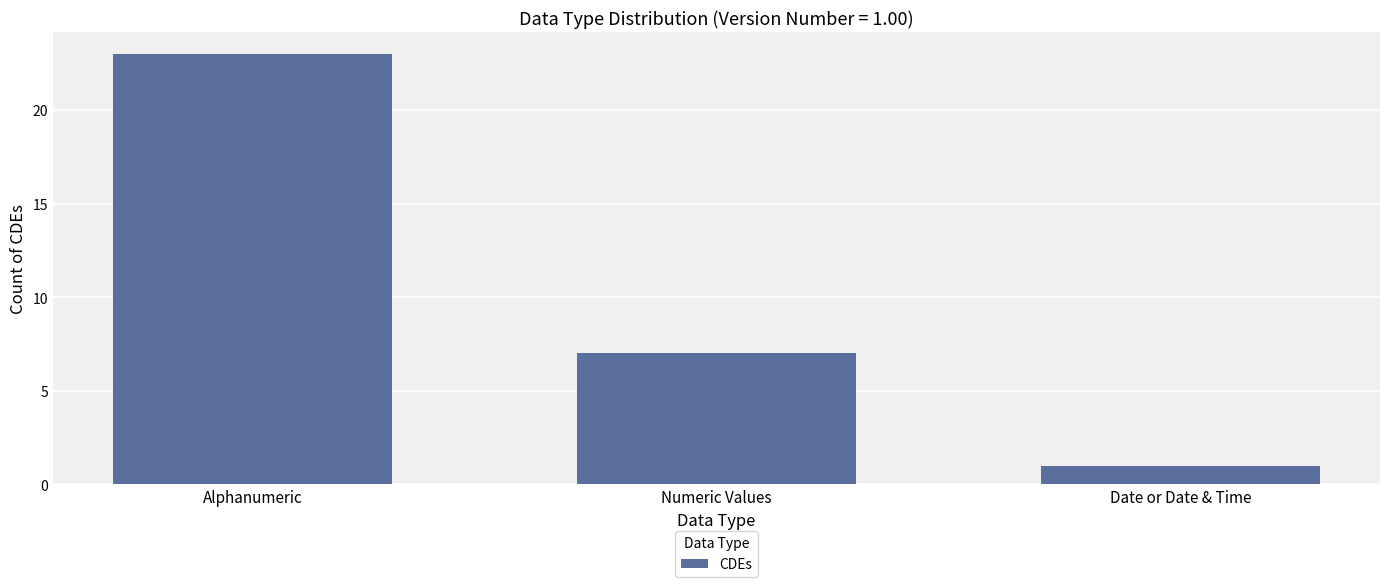

What is the ratio of the value at Numeric Values to the value at Alphanumeric?

0.3